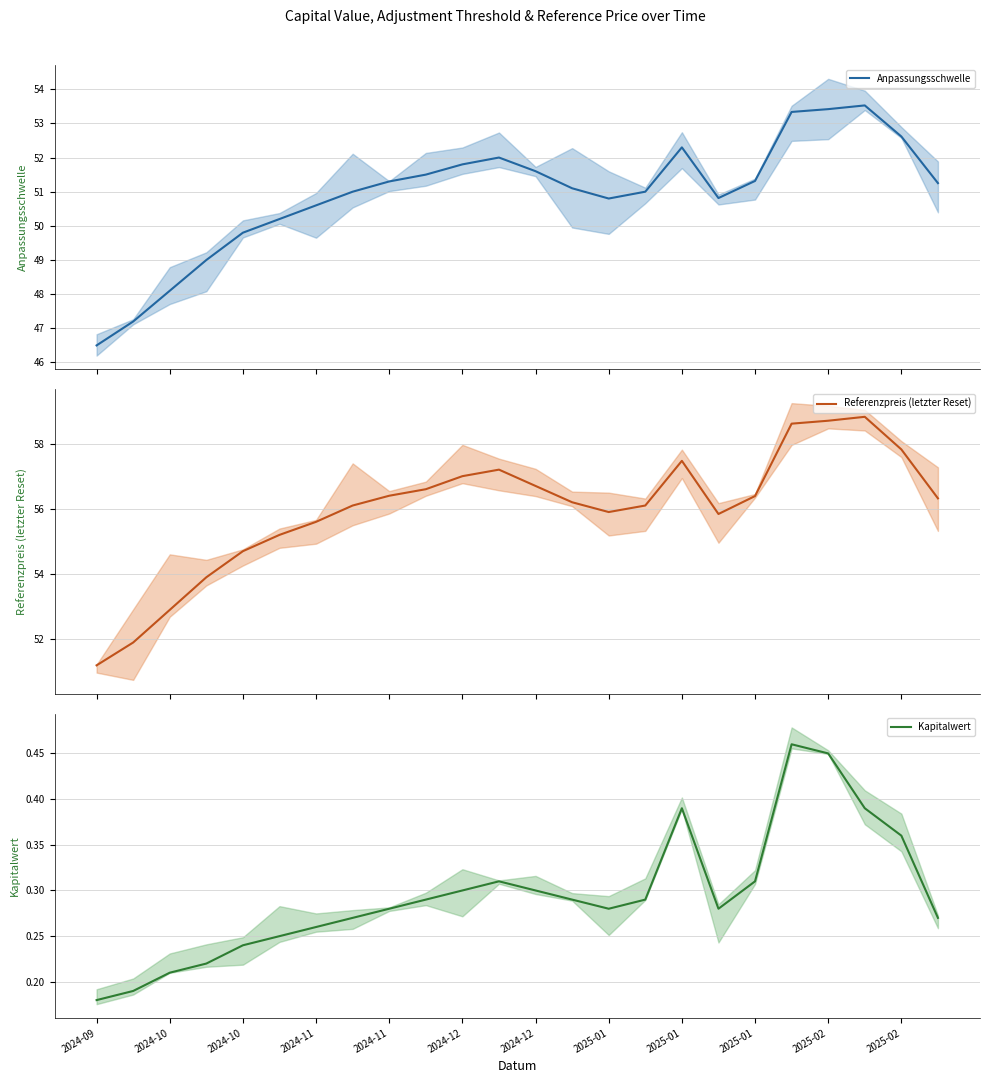

Which series has the largest total across all categories?

Referenzpreis (letzter Reset)